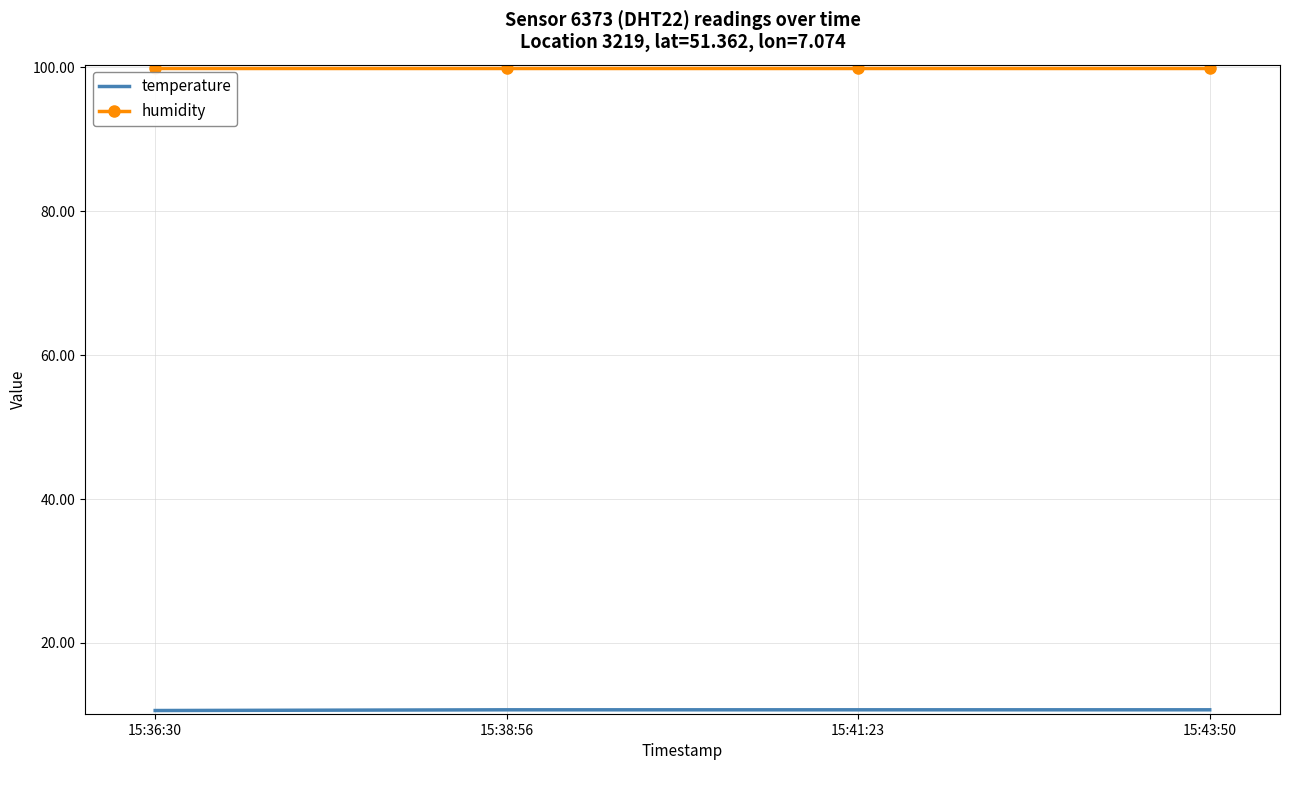

What position from the right is 15:36:30?

4